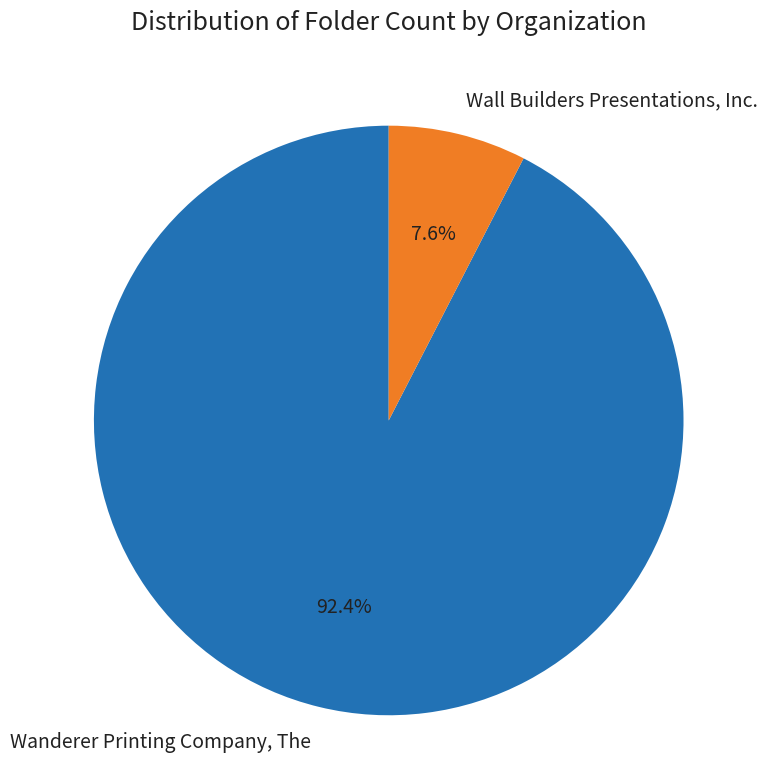

Is it true that Wall Builders Presentations, Inc. is 1% of the pie?

False